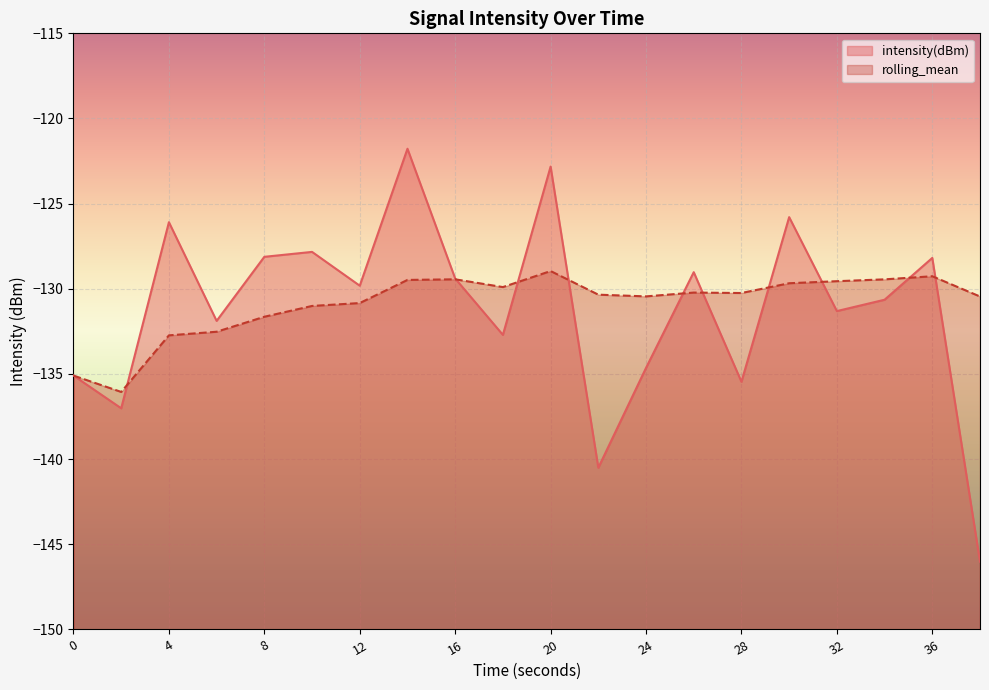

What is the average value of the intensity(dBm) series?

-131.2